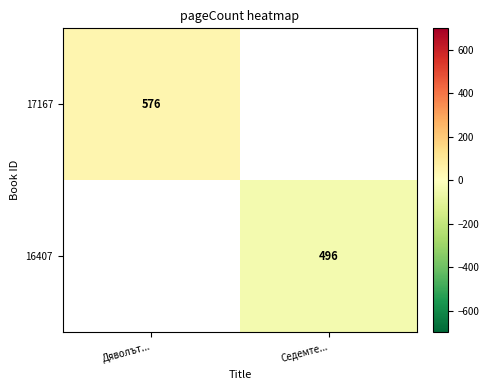

Count the number of data series in this chart.

2